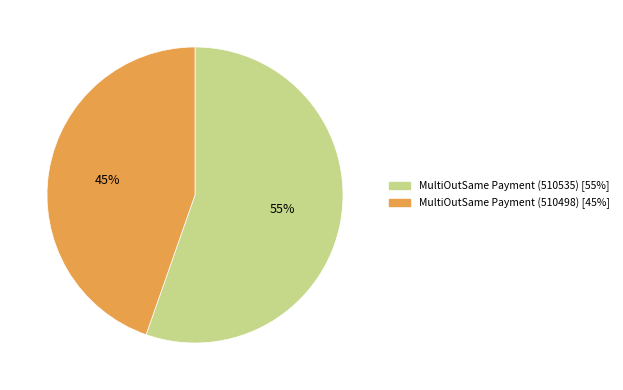

To the nearest percent, what is the average slice percentage?

50%